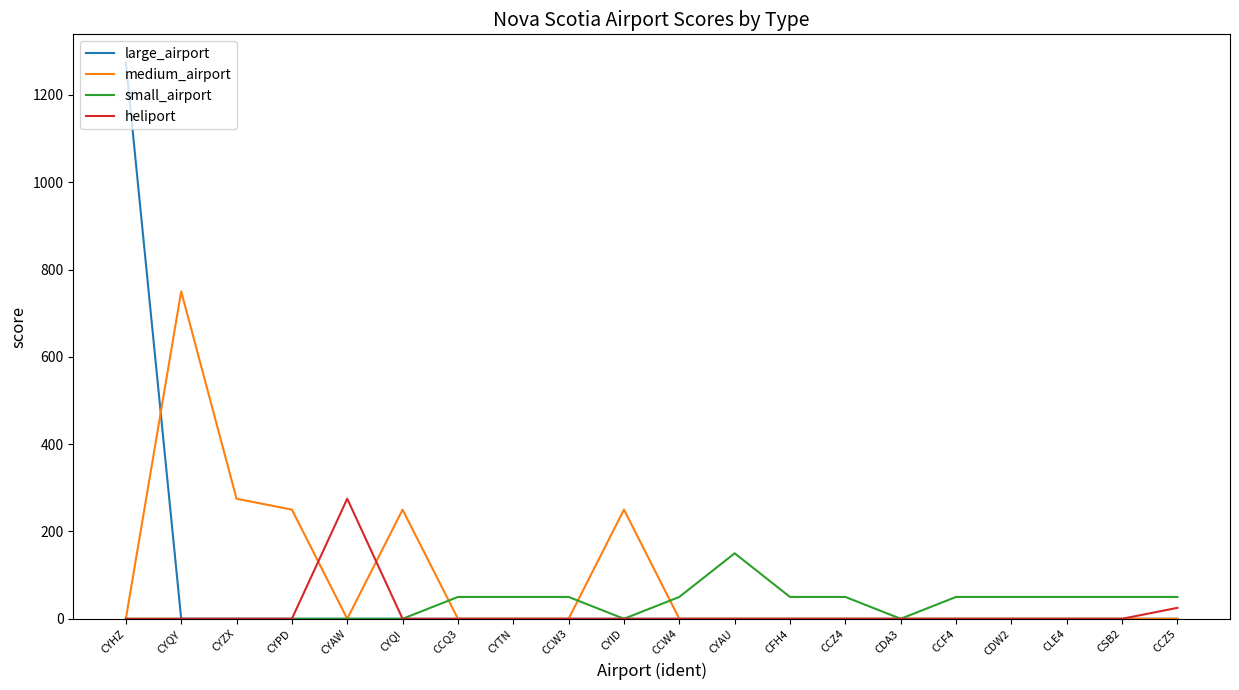

Which series has the largest total across all categories?

medium_airport